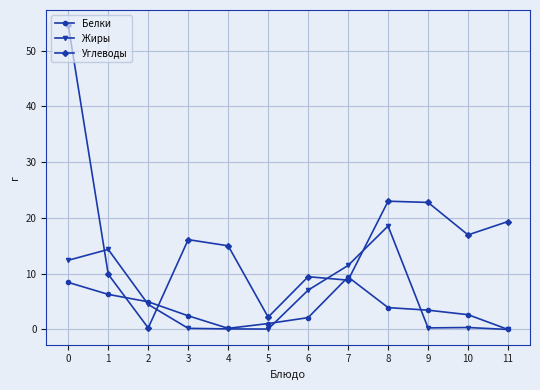

What is the sum of all Углеводы values?

198.5